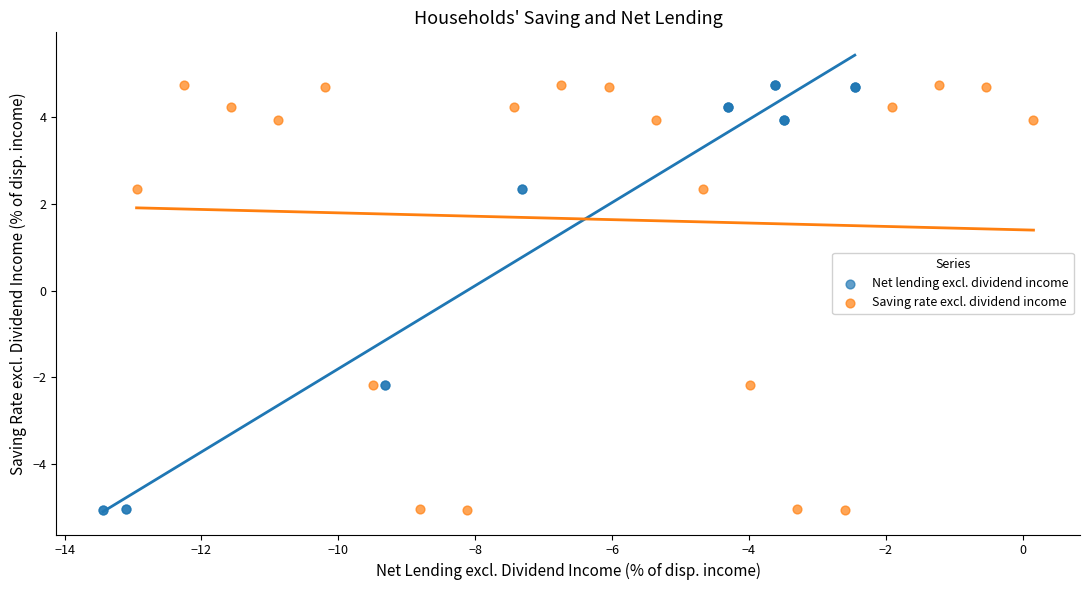

What are all the series names shown in the legend?

Net lending excl. dividend income, Saving rate excl. dividend income